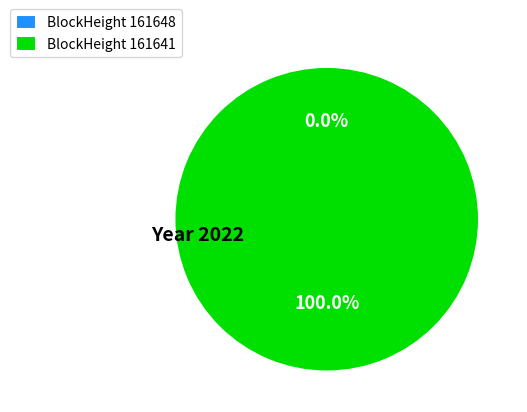

Count the number of slices in the pie.

2